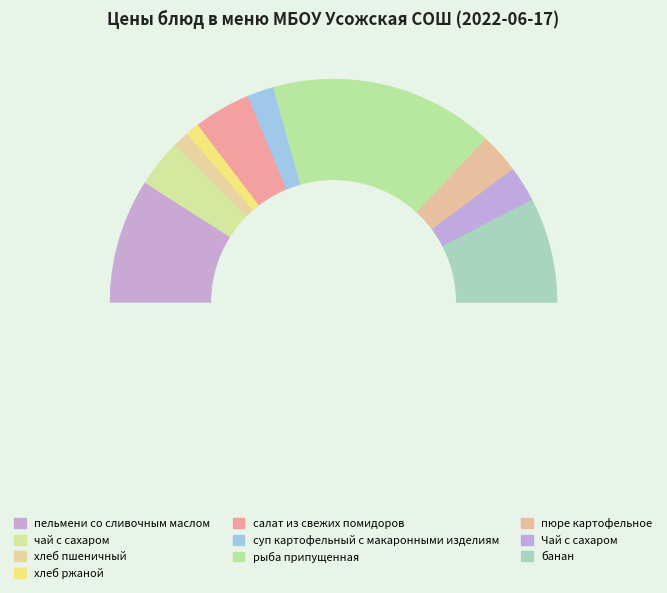

What portion of the pie excludes хлеб пшеничный?

97.8%